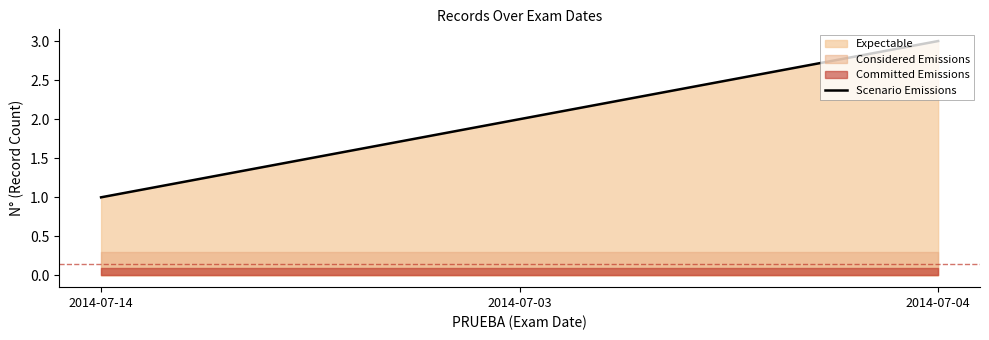

Reading left to right, transcribe all the data shown in this chart.

1	2	3